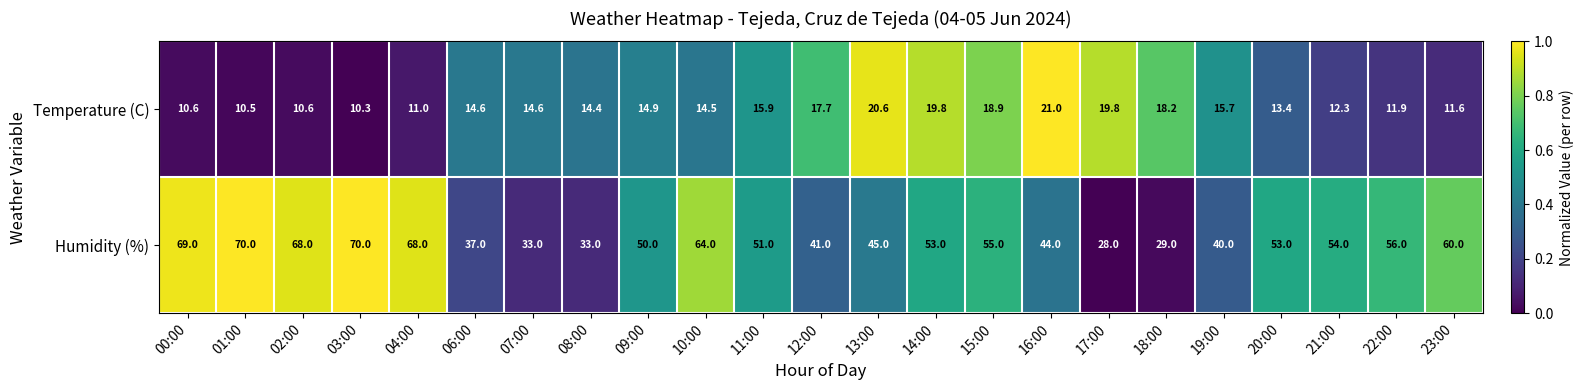

Rank the series at 23:00 from highest to lowest value.

Humidity (%), Temperature (C)